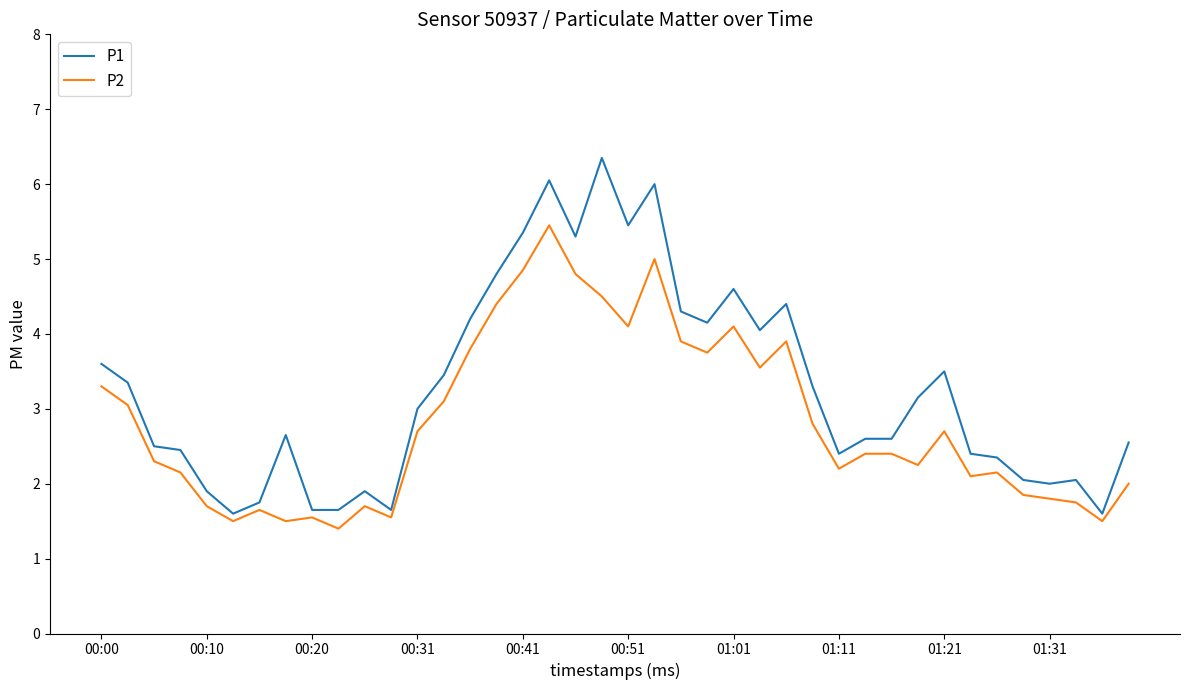

True or false: P2 and P1 cross at least once.

False